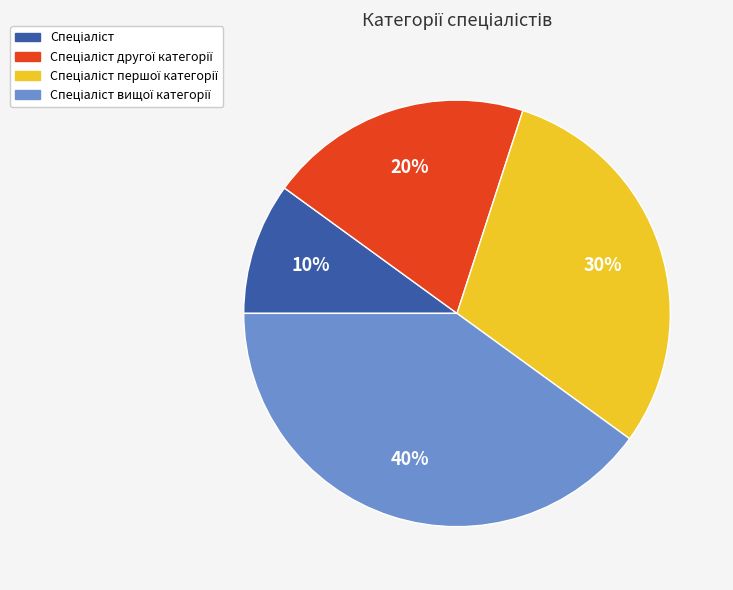

To the nearest percent, what is the difference between the largest and smallest slice percentages?

30%